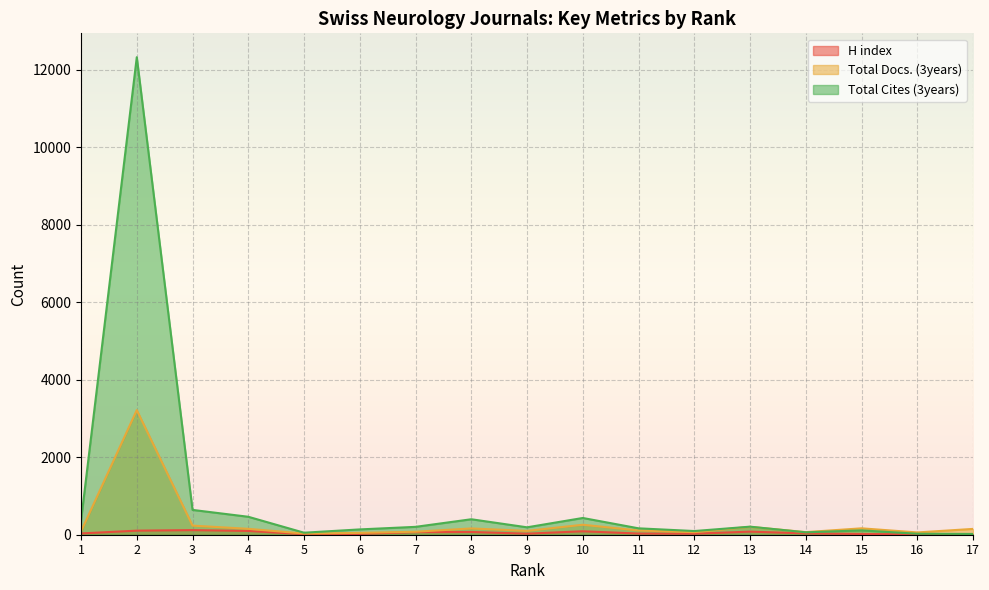

At which category does H index reach its first local peak?

3